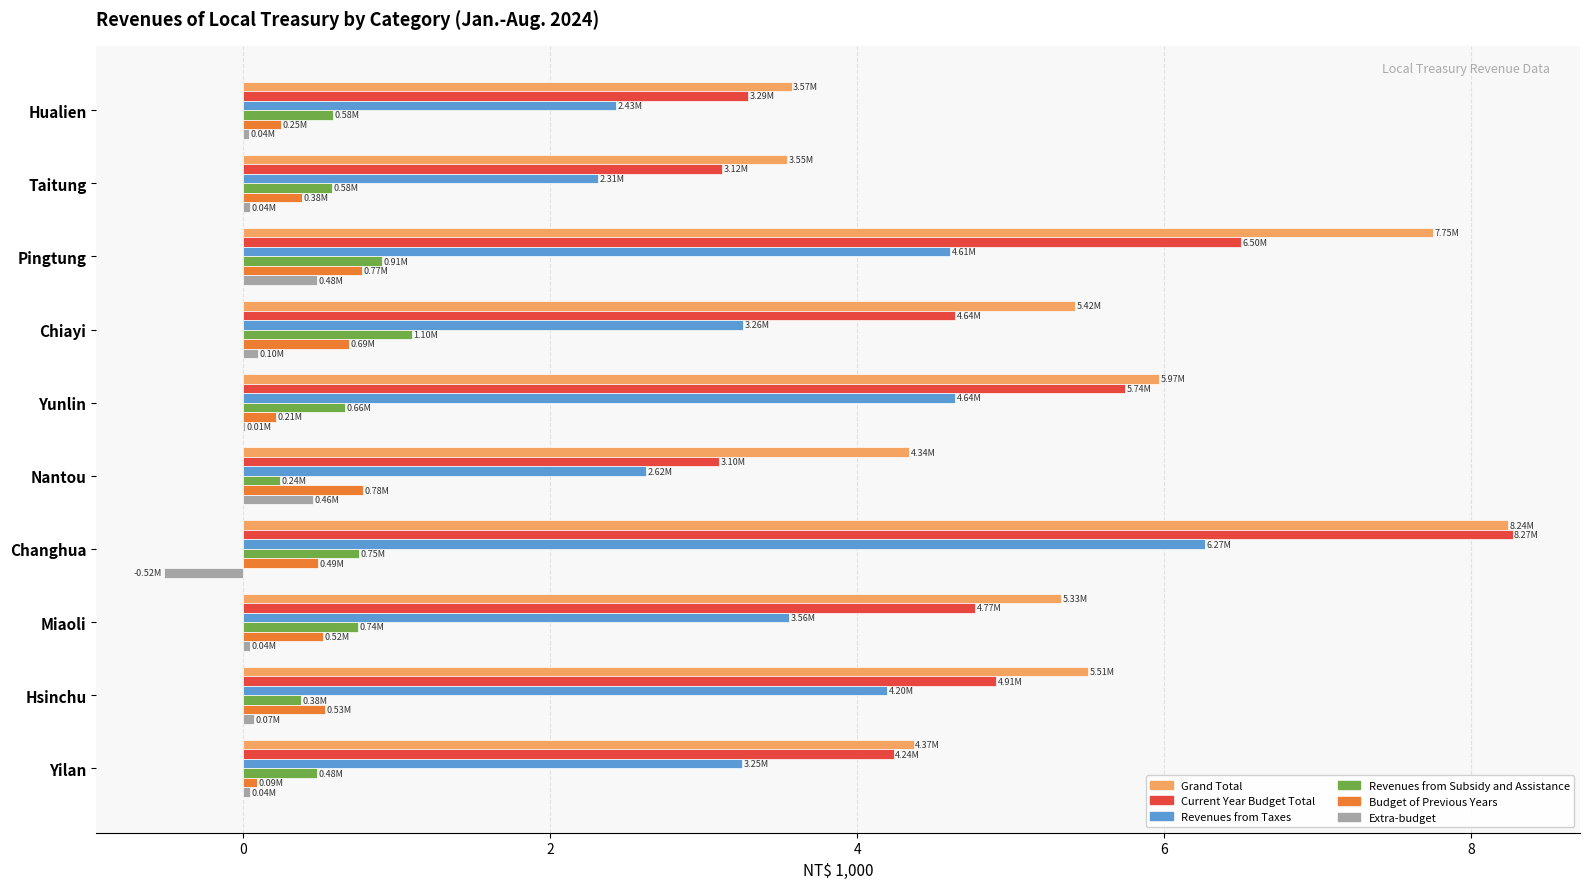

Which series has the largest total across all categories?

Grand Total